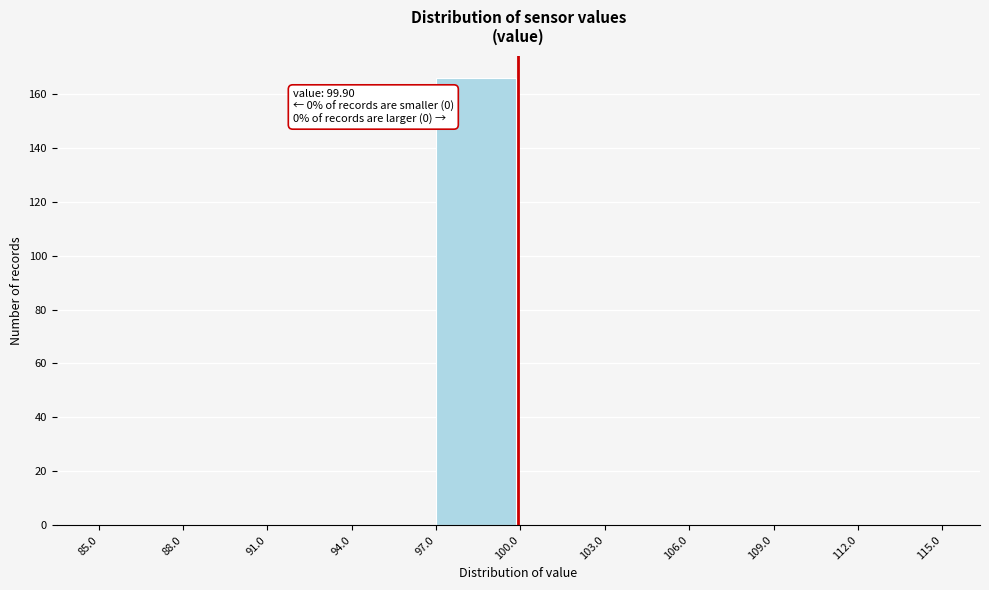

Over which range of the x-axis is the bar tallest?

97.0 to 100.0